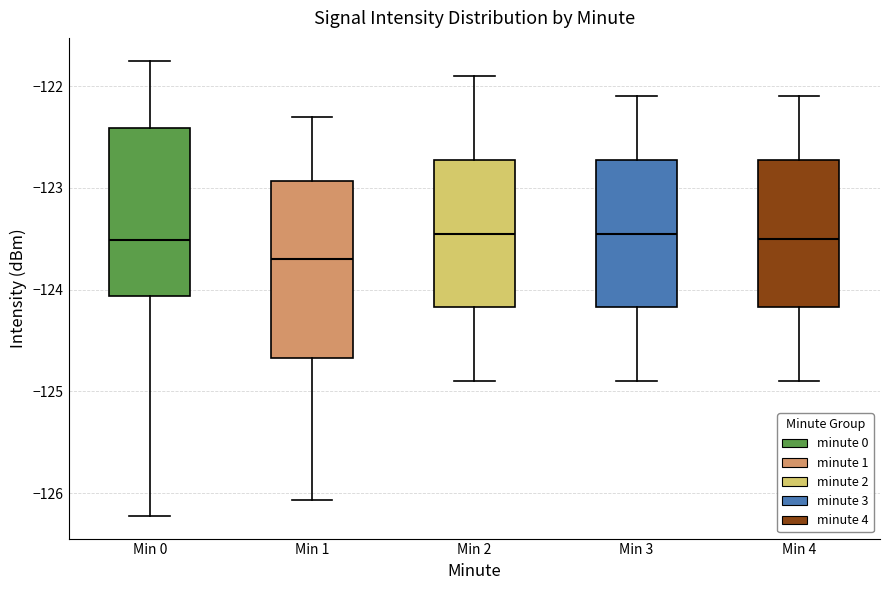

Comparing the boxes themselves (not the whiskers), which one is the tallest?

Min 1